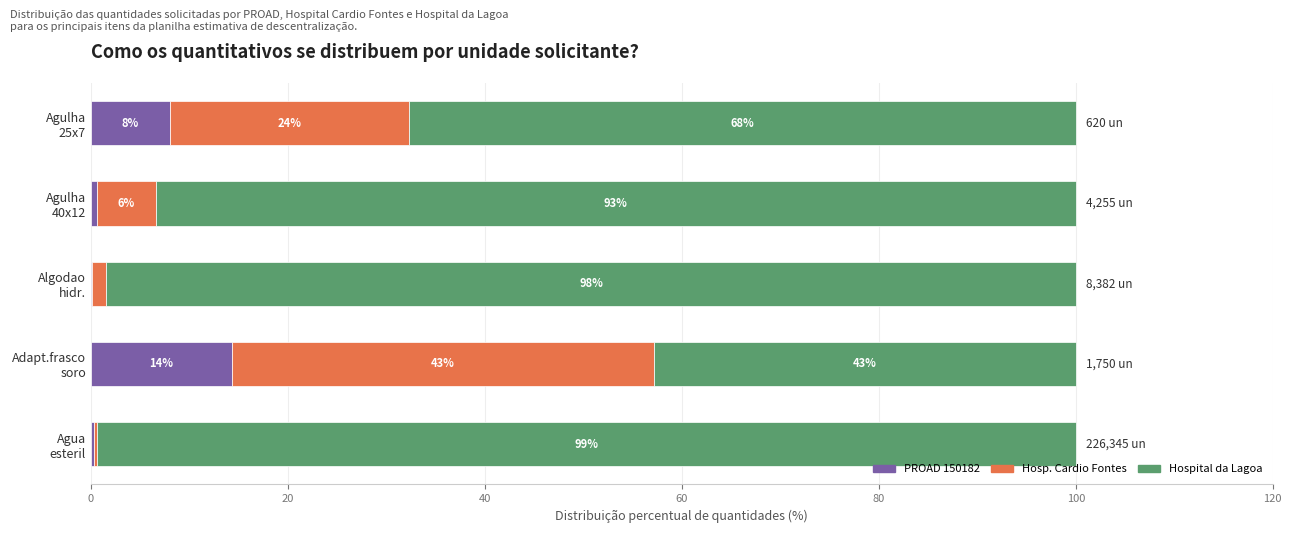

What is the highest value of the PROAD 150182 series?

14.3